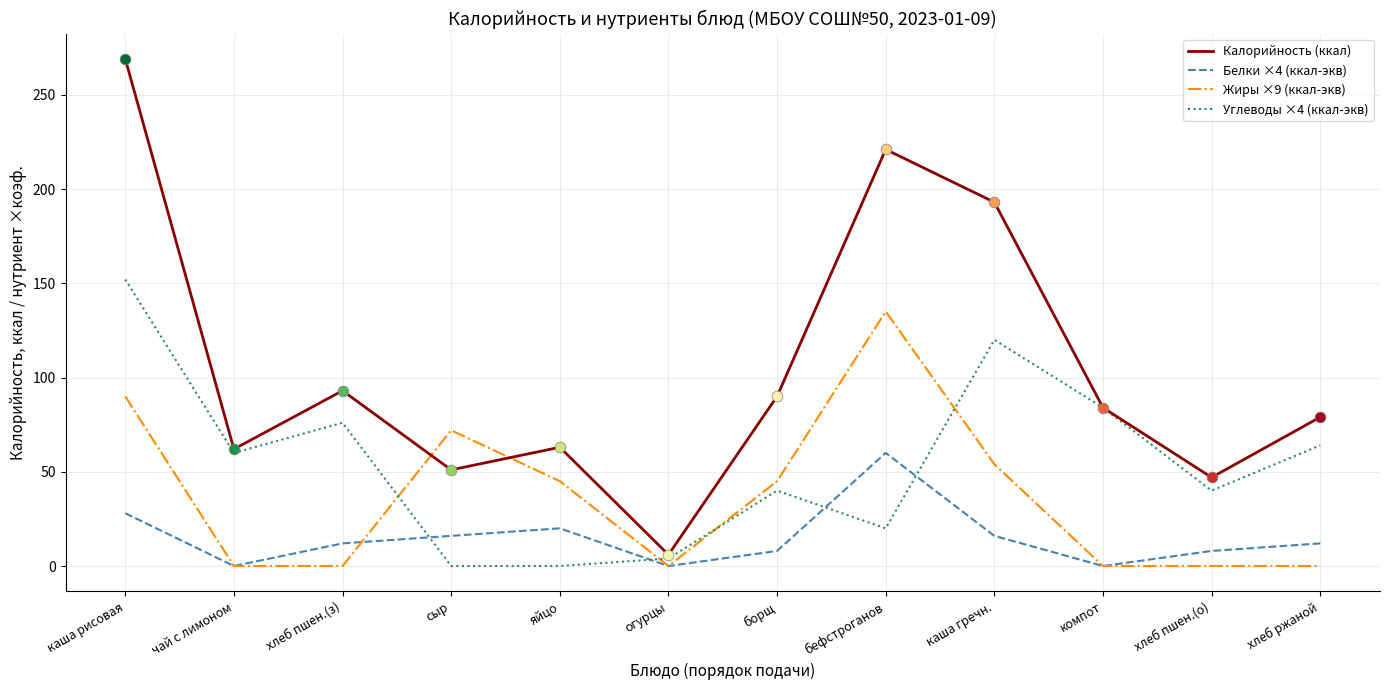

Is the value of Белки ×4 (ккал-экв) at борщ greater than the value of Жиры ×9 (ккал-экв) at чай с лимоном?

Yes